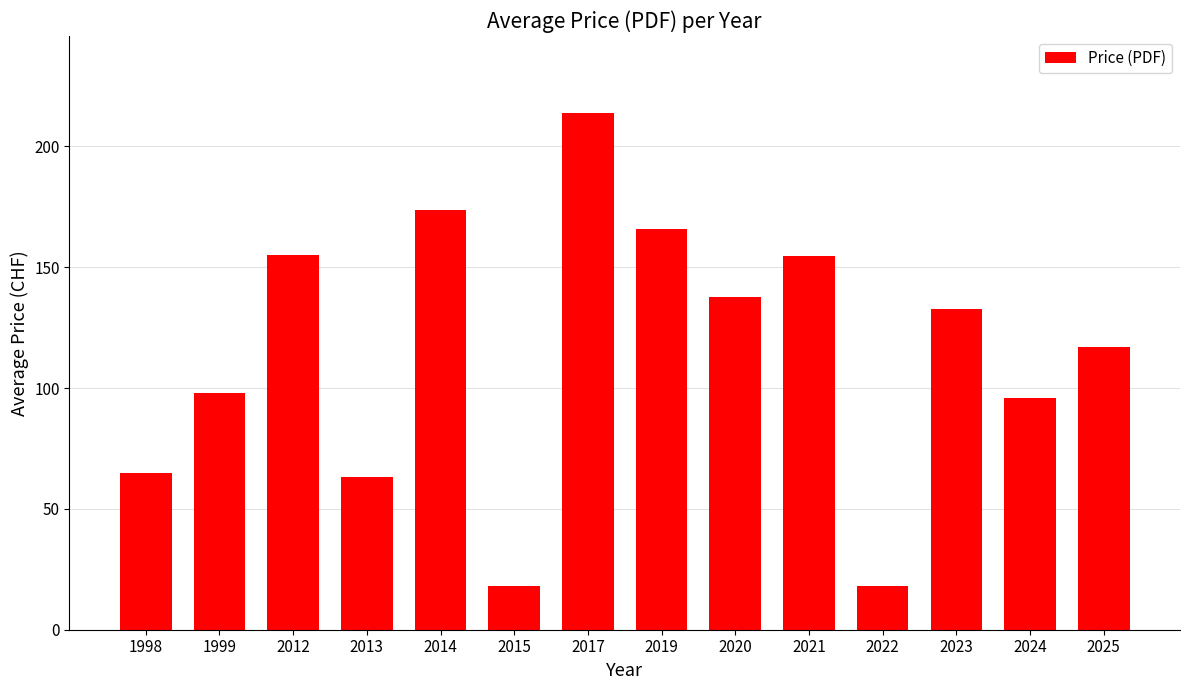

What is the difference between the maximum and minimum values?

195.7